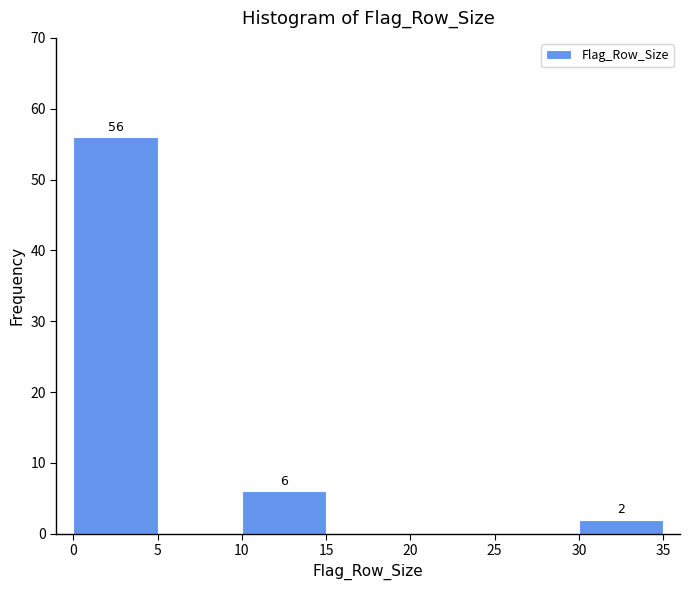

Over which range of the x-axis is the bar tallest?

0 to 5